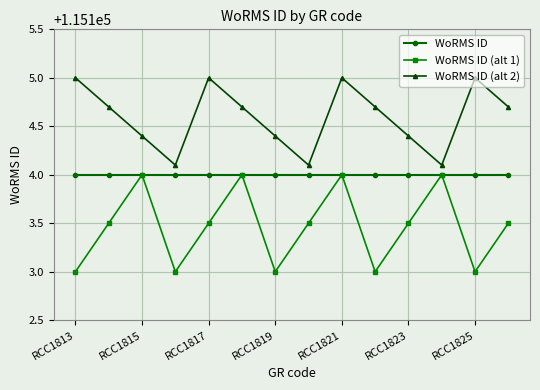

What is the maximum value for WoRMS ID (alt 1)?

115104.0